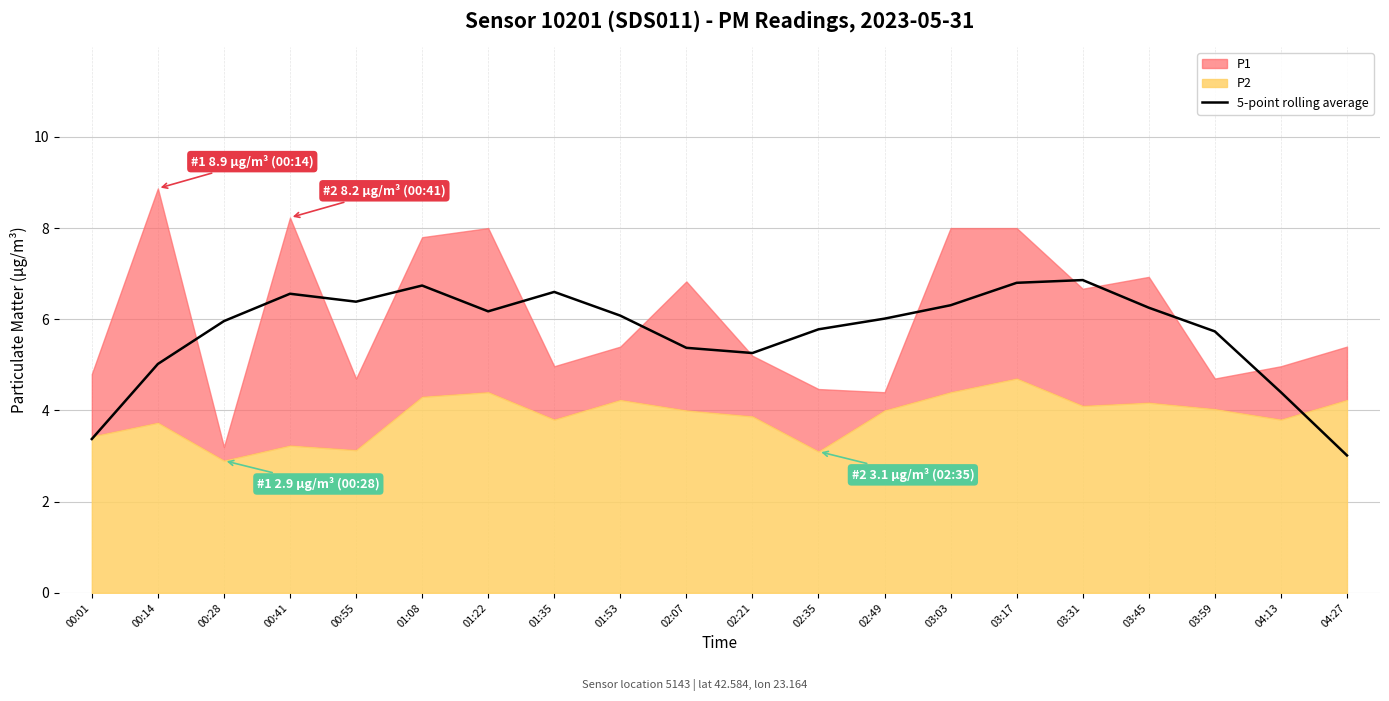

At which label does the data first exceed 6?

00:41